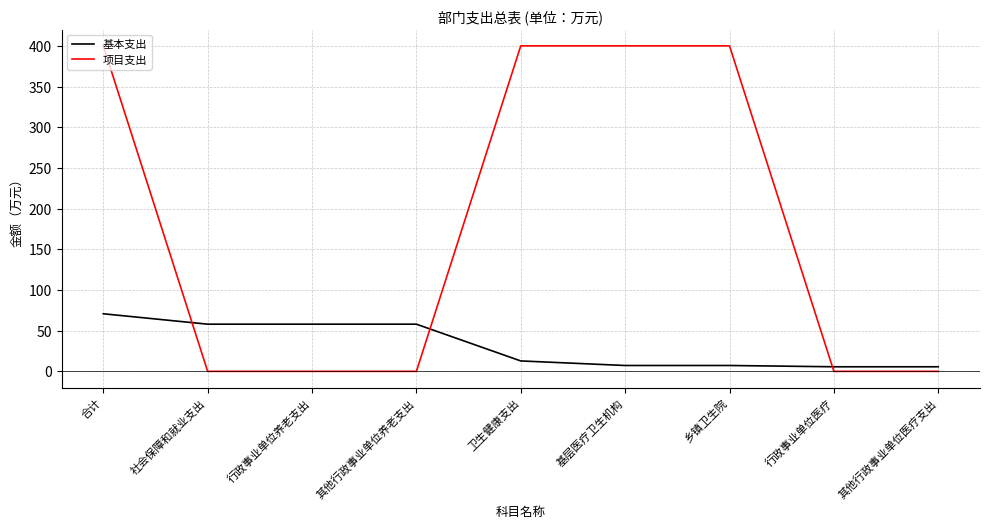

Which series has the largest total across all categories?

项目支出